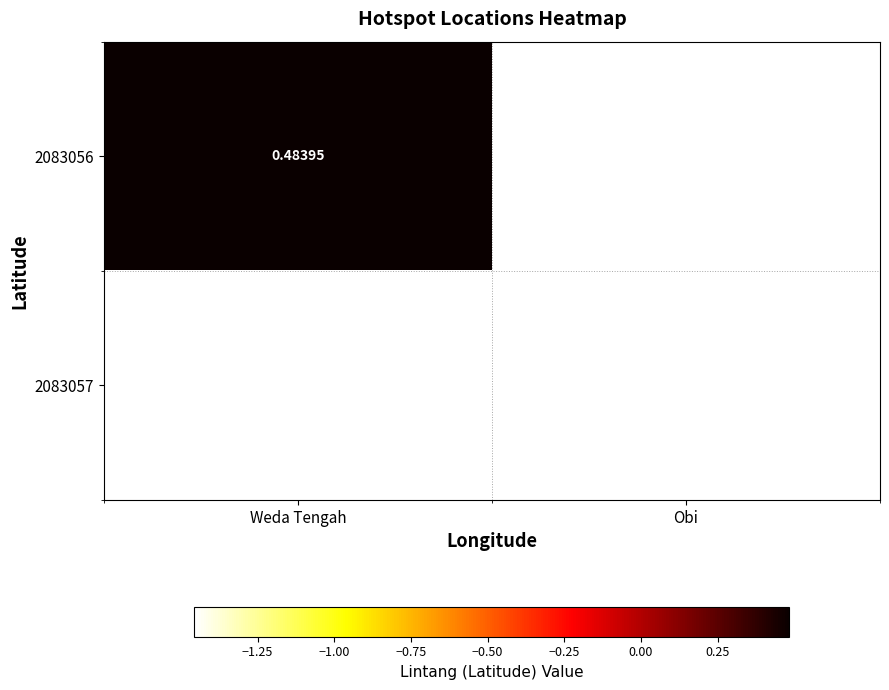

Is the value of 2083057 at Weda Tengah greater than the value of 2083056 at Weda Tengah?

No